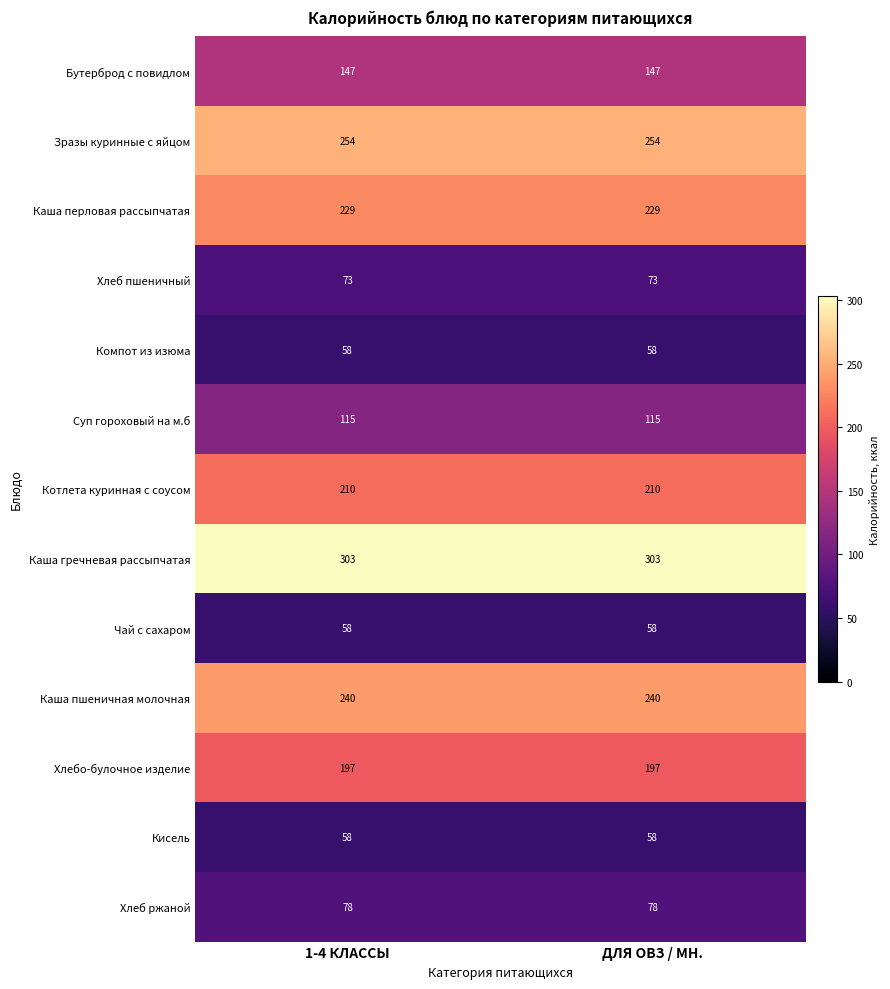

Reading left to right, transcribe all the data shown in this chart.

Бутерброд с повидлом: 1-4 КЛАССЫ=147	ДЛЯ ОВЗ / МН.=147
Зразы куринные с яйцом: 1-4 КЛАССЫ=254	ДЛЯ ОВЗ / МН.=254
Каша перловая рассыпчатая: 1-4 КЛАССЫ=229	ДЛЯ ОВЗ / МН.=229
Хлеб пшеничный: 1-4 КЛАССЫ=73	ДЛЯ ОВЗ / МН.=73
Компот из изюма: 1-4 КЛАССЫ=58	ДЛЯ ОВЗ / МН.=58
Суп гороховый на м.б: 1-4 КЛАССЫ=115	ДЛЯ ОВЗ / МН.=115
Котлета куринная с соусом: 1-4 КЛАССЫ=210	ДЛЯ ОВЗ / МН.=210
Каша гречневая рассыпчатая: 1-4 КЛАССЫ=303	ДЛЯ ОВЗ / МН.=303
Чай с сахаром: 1-4 КЛАССЫ=58	ДЛЯ ОВЗ / МН.=58
Каша пшеничная молочная: 1-4 КЛАССЫ=240	ДЛЯ ОВЗ / МН.=240
Хлебо-булочное изделие: 1-4 КЛАССЫ=197	ДЛЯ ОВЗ / МН.=197
Кисель: 1-4 КЛАССЫ=58	ДЛЯ ОВЗ / МН.=58
Хлеб ржаной: 1-4 КЛАССЫ=78	ДЛЯ ОВЗ / МН.=78